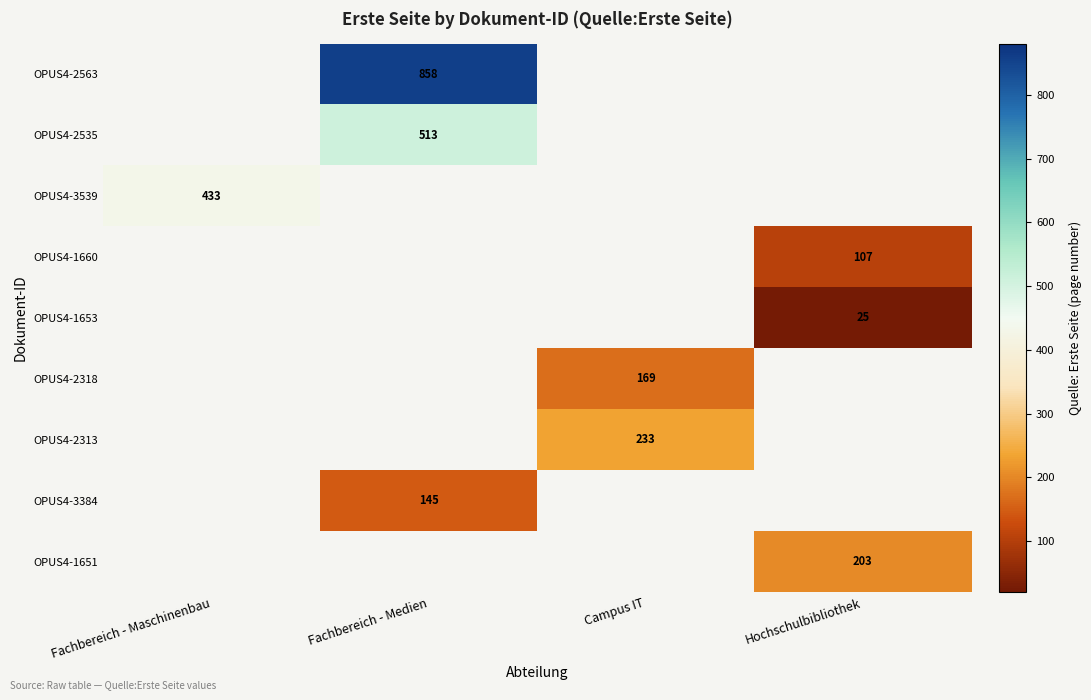

What is the smallest value displayed?

25.0